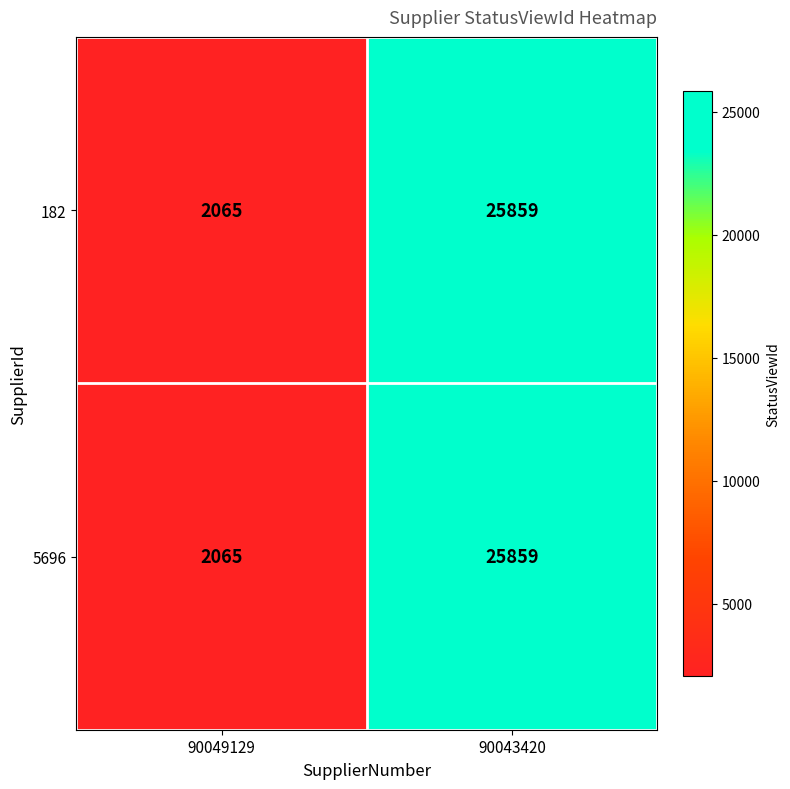

What is the total value across all series at 90049129?

4130